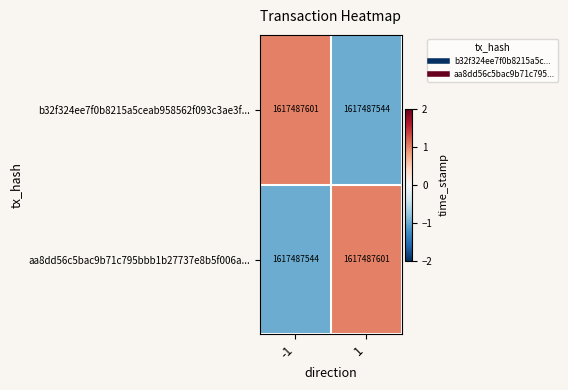

Which category has the highest value in the b32f324ee7f0b8215a5ceab958562f093c3ae3f... series?

-1